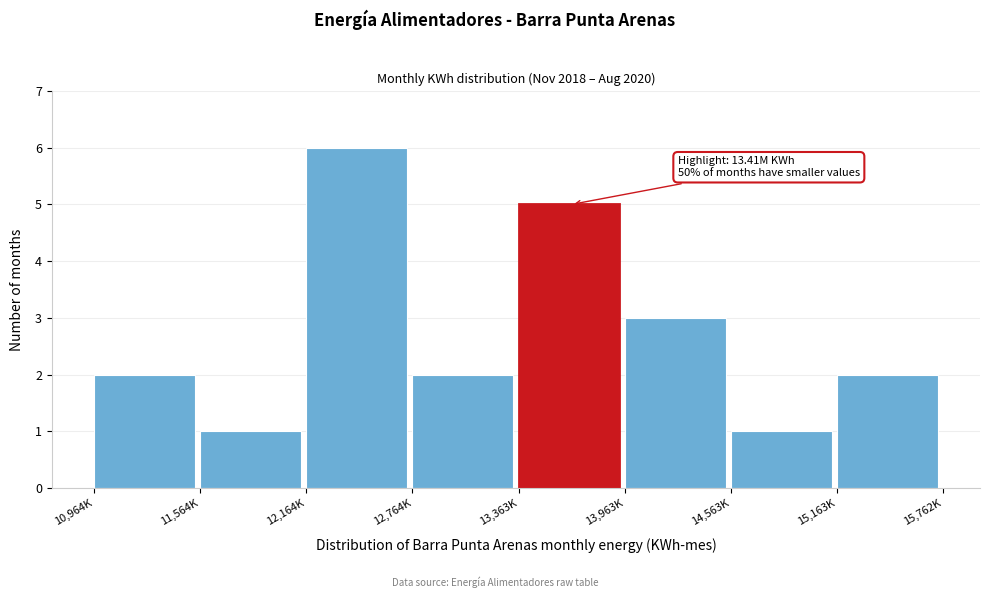

Reading left to right, transcribe all the data shown in this chart.

10,964K=2	11,564K=1	12,164K=6	12,764K=2	13,363K=5	13,963K=3	14,563K=1	15,163K=2